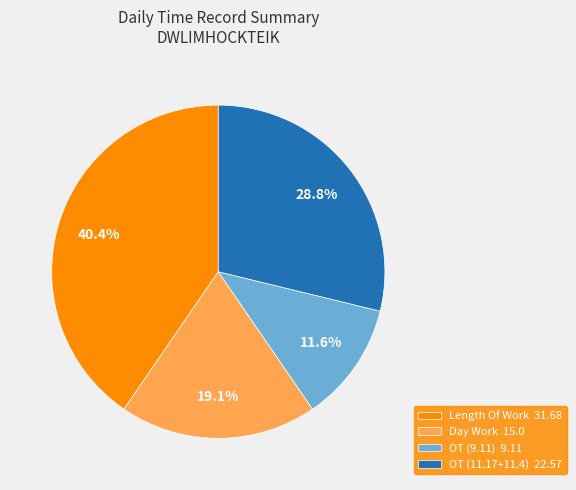

Is there any slice that represents more than half of the pie?

No